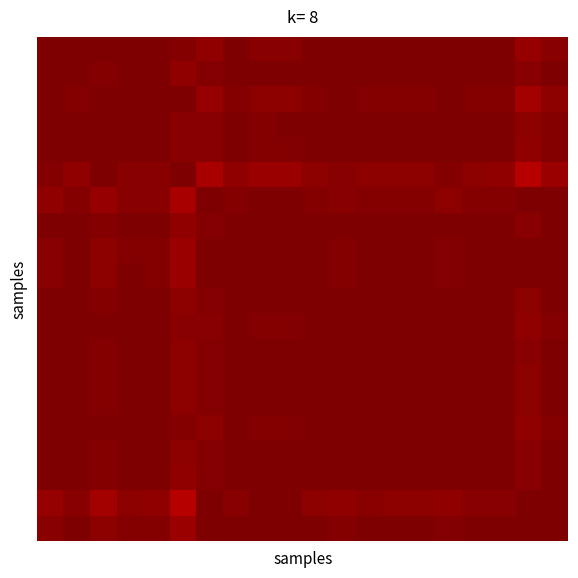

How many series are shown in this chart?

20